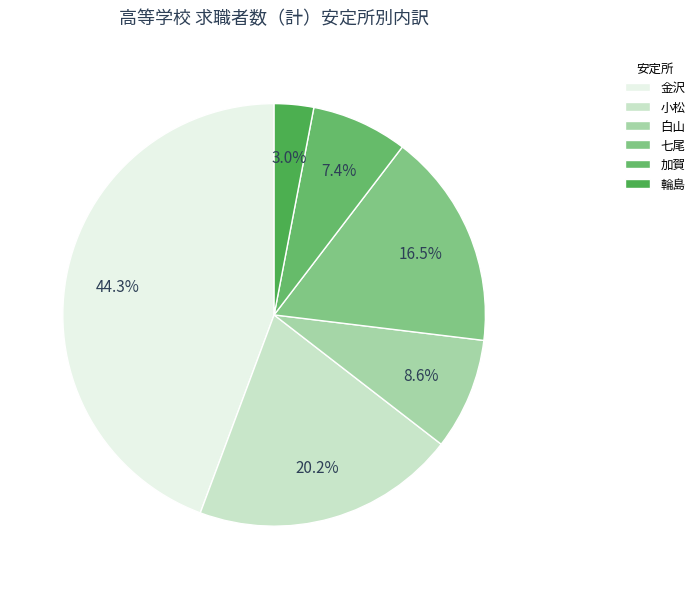

Rank the categories by value from highest to lowest.

金沢, 小松, 七尾, 白山, 加賀, 輪島